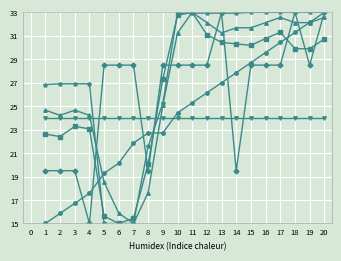

What is the spread (max minus min) of values at 17?

9.0